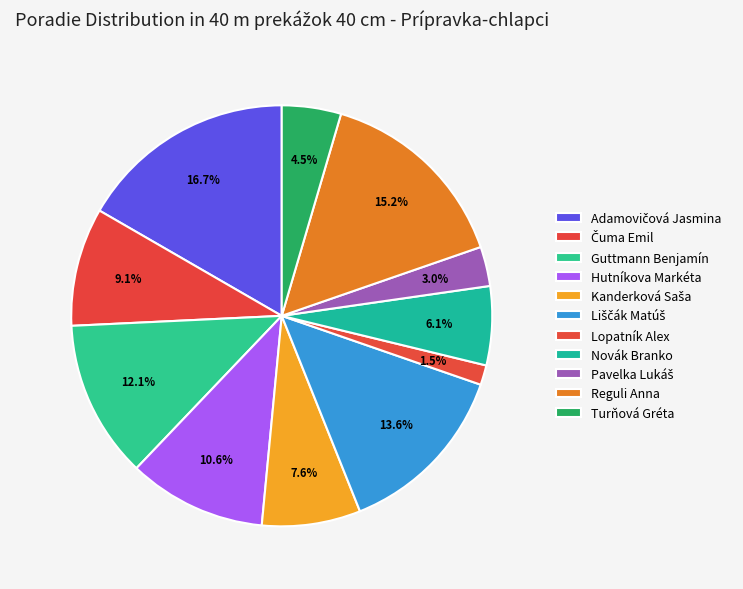

What is the smallest slice in the pie chart?

Lopatník Alex